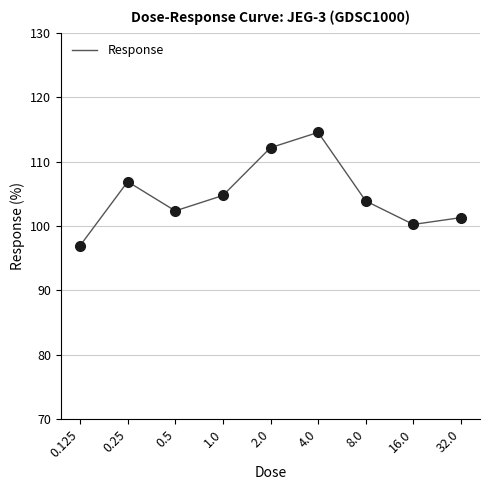

What is the difference between the maximum and minimum values?

17.6